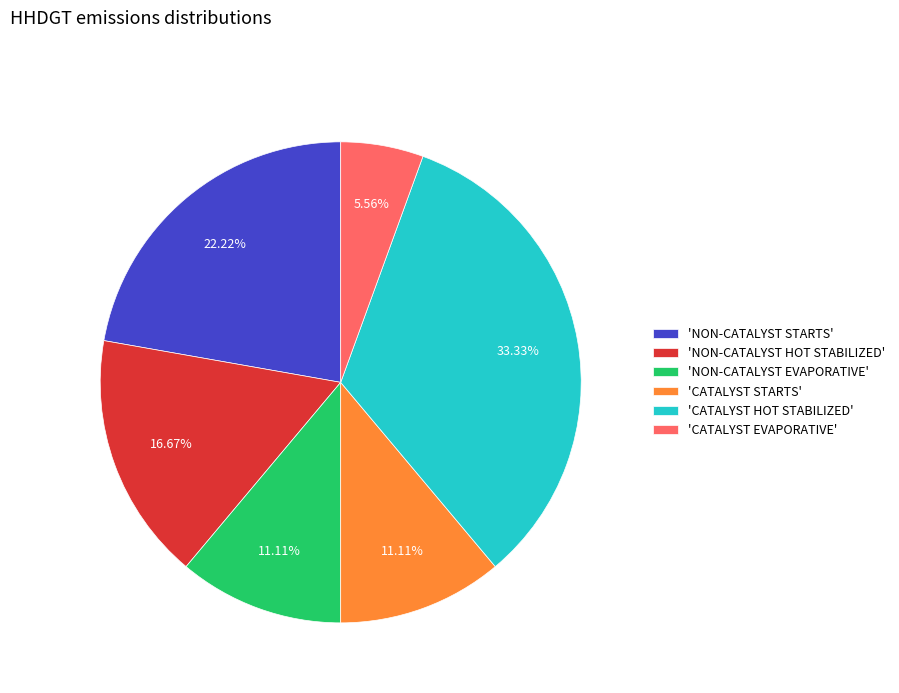

How many slices are in this pie chart?

6